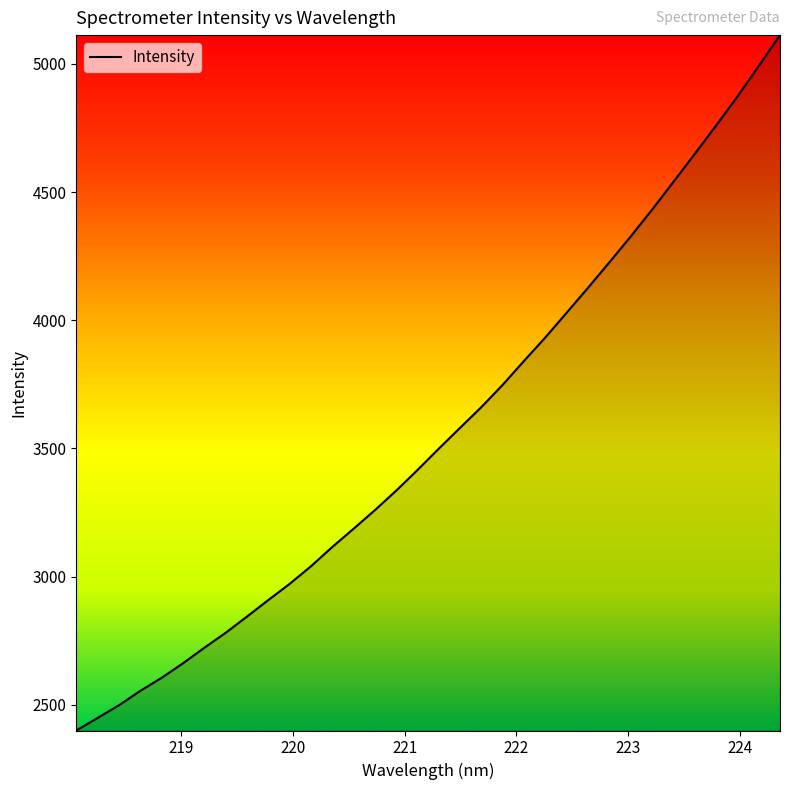

What is the difference between the maximum and minimum values?

2711.9